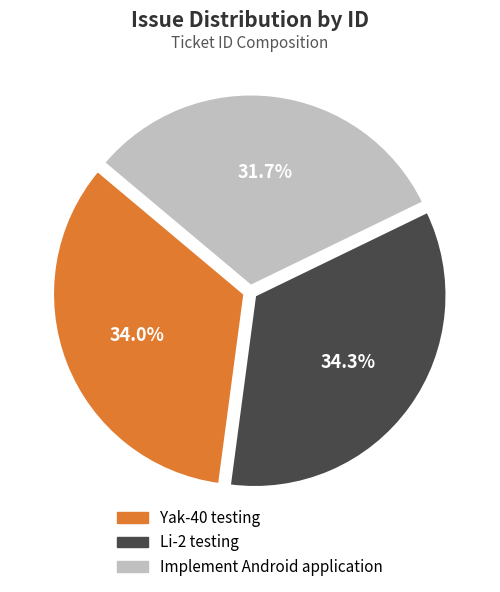

What portion of the pie excludes Yak-40 testing?

66.0%